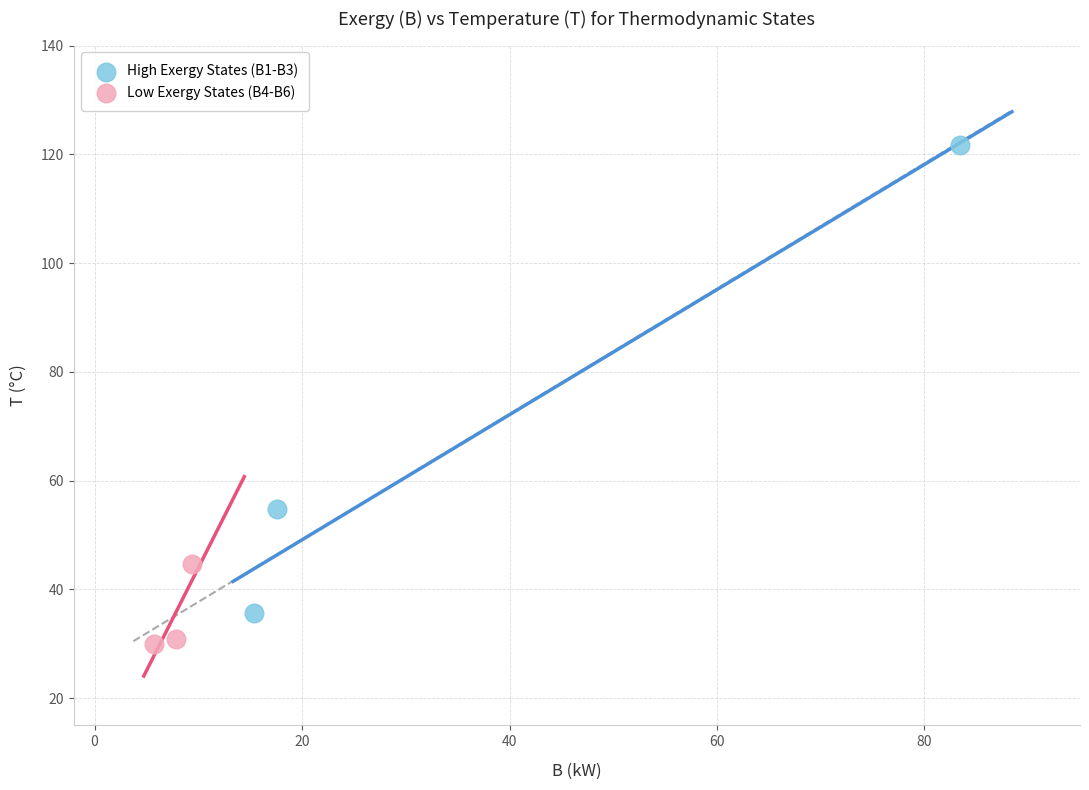

What are all the series names shown in the legend?

High Exergy States (B1-B3), Low Exergy States (B4-B6)